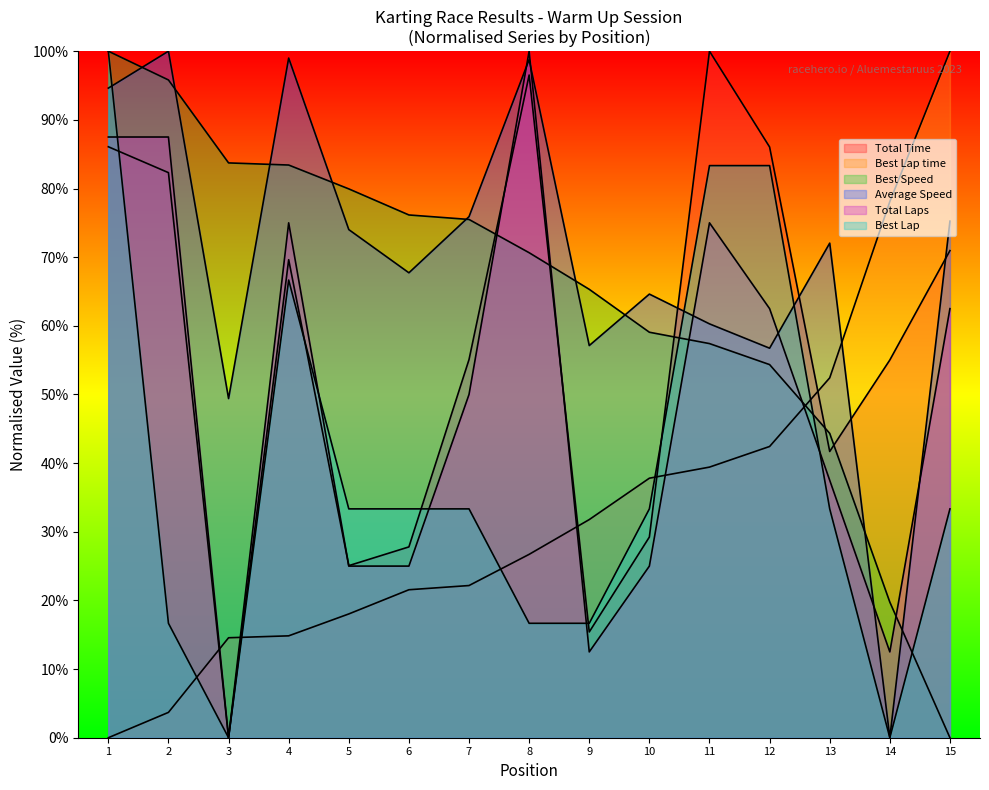

Count the number of categories in the chart.

15